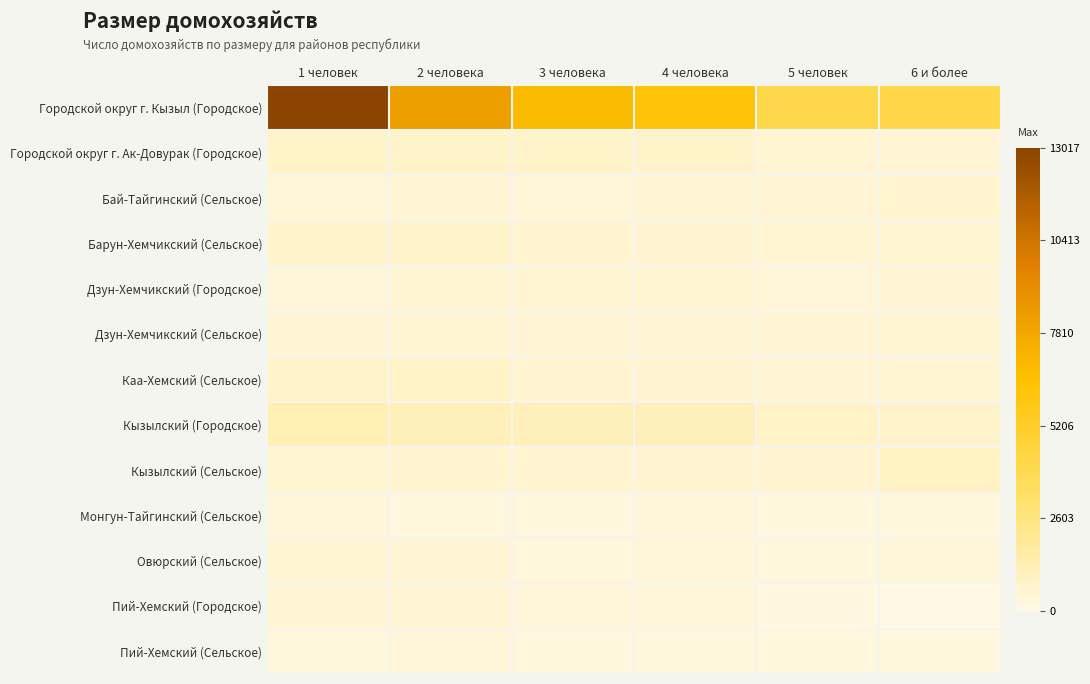

Reading right to left, what are all the values shown in this chart?

Городской округ г. Кызыл (Городское): 6 и более=4179	5 человек=4167	4 человека=6255	3 человека=6854	2 человека=8228	1 человек=13017
Городской округ г. Ак-Довурак (Городское): 6 и более=448	5 человек=478	4 человека=664	3 человека=731	2 человека=741	1 человек=755
Бай-Тайгинский (Сельское): 6 и более=649	5 человек=420	4 человека=445	3 человека=382	2 человека=424	1 человек=366
Барун-Хемчикский (Сельское): 6 и более=515	5 человек=464	4 человека=562	3 человека=633	2 человека=722	1 человек=699
Дзун-Хемчикский (Городское): 6 и более=424	5 человек=395	4 человека=521	3 человека=467	2 человека=490	1 человек=350
Дзун-Хемчикский (Сельское): 6 и более=490	5 человек=431	4 человека=408	3 человека=416	2 человека=505	1 человек=434
Каа-Хемский (Сельское): 6 и более=491	5 человек=454	4 человека=578	3 человека=598	2 человека=773	1 человек=723
Кызылский (Городское): 6 и более=668	5 человек=796	4 человека=1092	3 человека=1087	2 человека=1119	1 человек=1293
Кызылский (Сельское): 6 и более=954	5 человек=566	4 человека=606	3 человека=592	2 человека=624	1 человек=543
Монгун-Тайгинский (Сельское): 6 и более=281	5 человек=247	4 человека=315	3 человека=274	2 человека=242	1 человек=317
Овюрский (Сельское): 6 и более=318	5 человек=285	4 человека=367	3 человека=302	2 человека=417	1 человек=503
Пий-Хемский (Городское): 6 и более=96	5 человек=176	4 человека=311	3 человека=341	2 человека=415	1 человек=440
Пий-Хемский (Сельское): 6 и более=232	5 человек=210	4 человека=261	3 человека=294	2 человека=343	1 человек=270